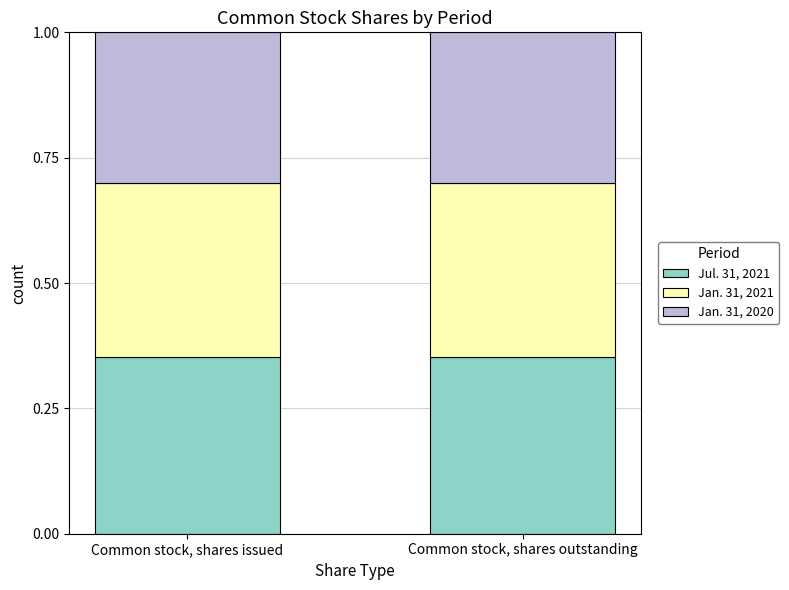

What is the total value across all series at Common stock, shares issued?

1.0